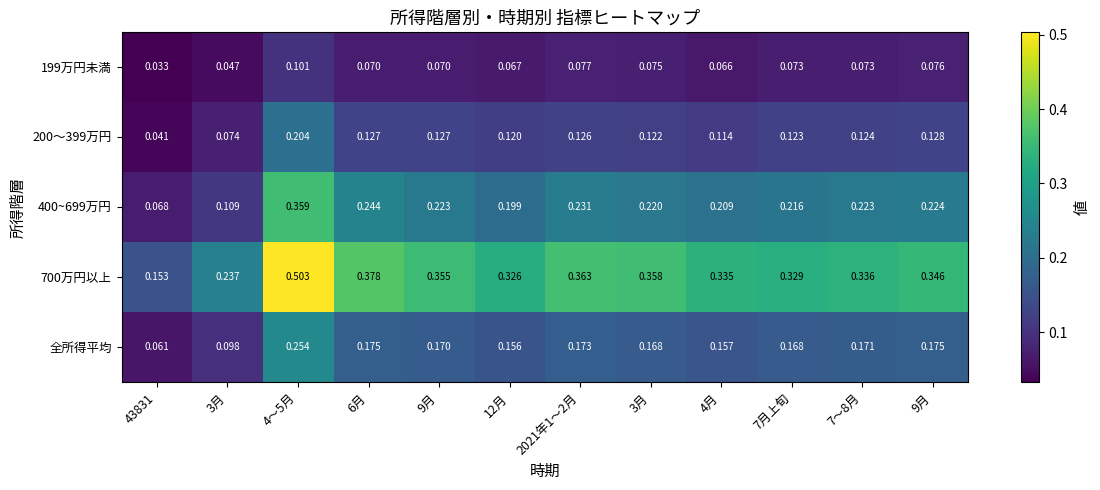

At how many categories does at least one series exceed 0?

12